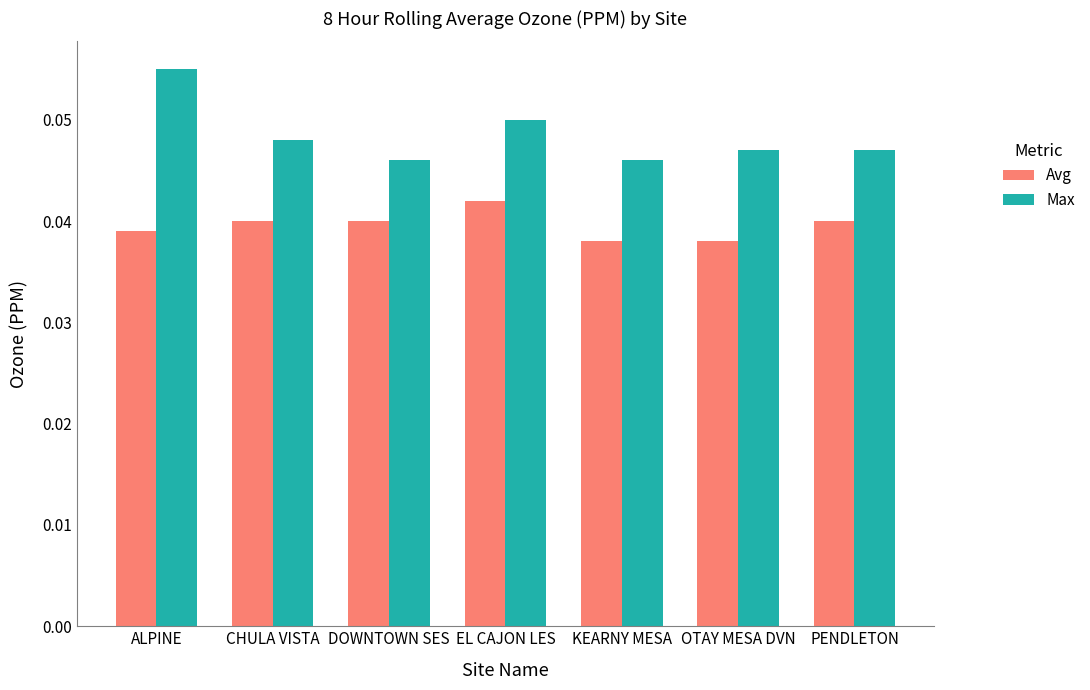

What are all the series names shown in the legend?

Avg, Max